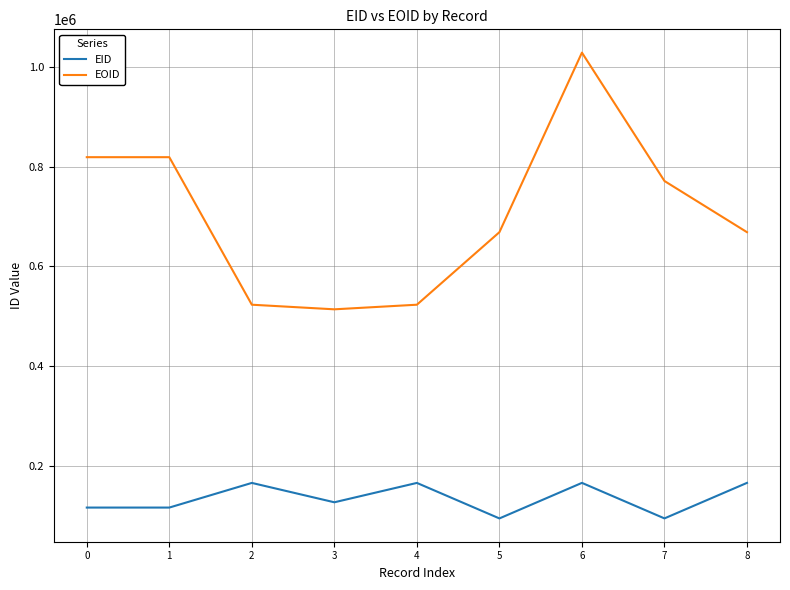

List the series in order of their peak value, lowest first.

EID, EOID